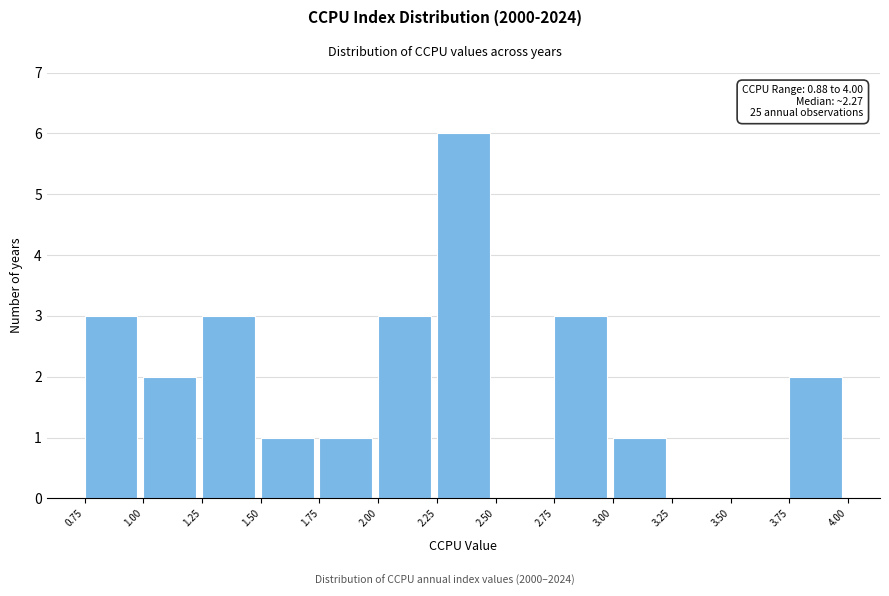

Over which range of the x-axis is the bar tallest?

2.25 to 2.50